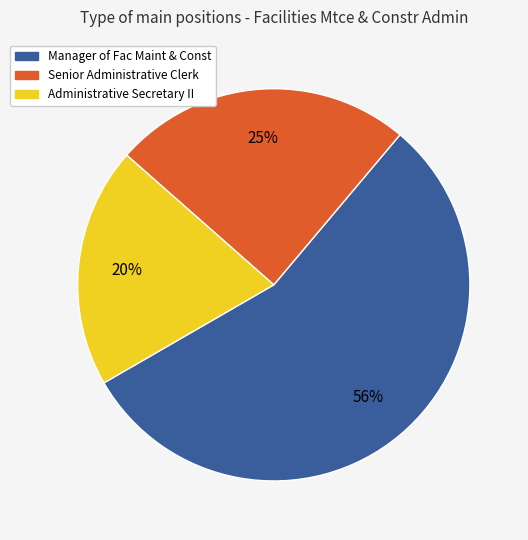

Which category has the biggest portion of the pie?

Manager of Fac Maint & Const